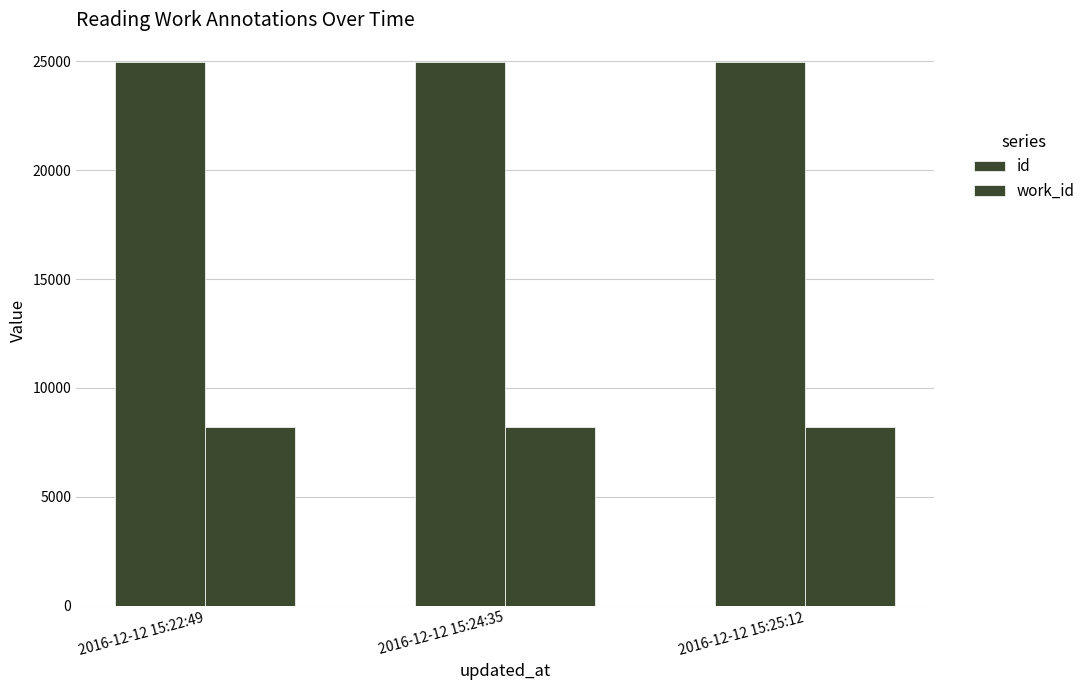

What is the spread (max minus min) of values at 2016-12-12 15:22:49?

16800